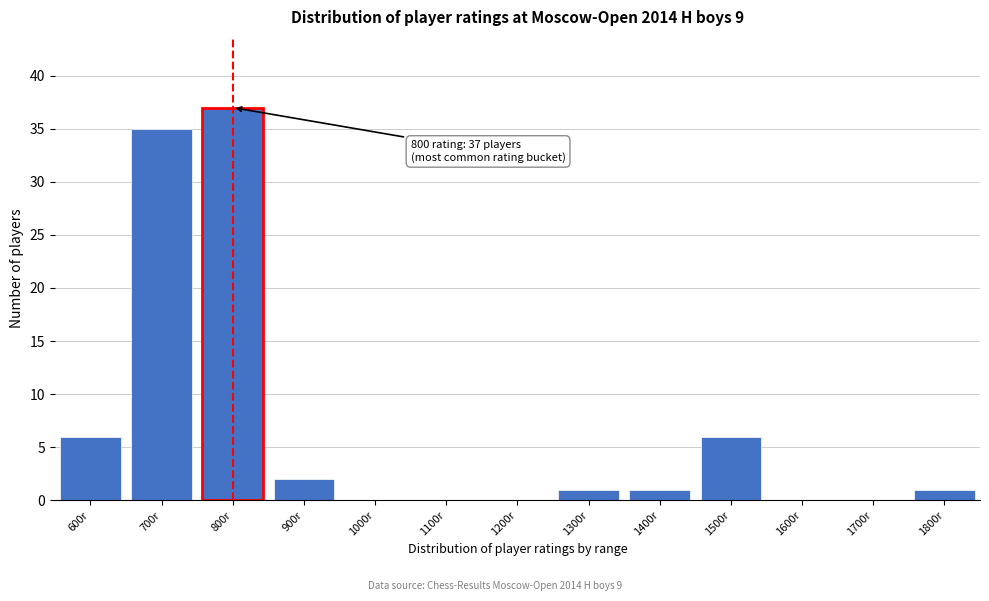

Reading left to right, list all the values displayed in this chart.

600r=6	700r=35	800r=37	900r=2	1000r=0	1100r=0	1200r=0	1300r=1	1400r=1	1500r=6	1600r=0	1700r=0	1800r=1